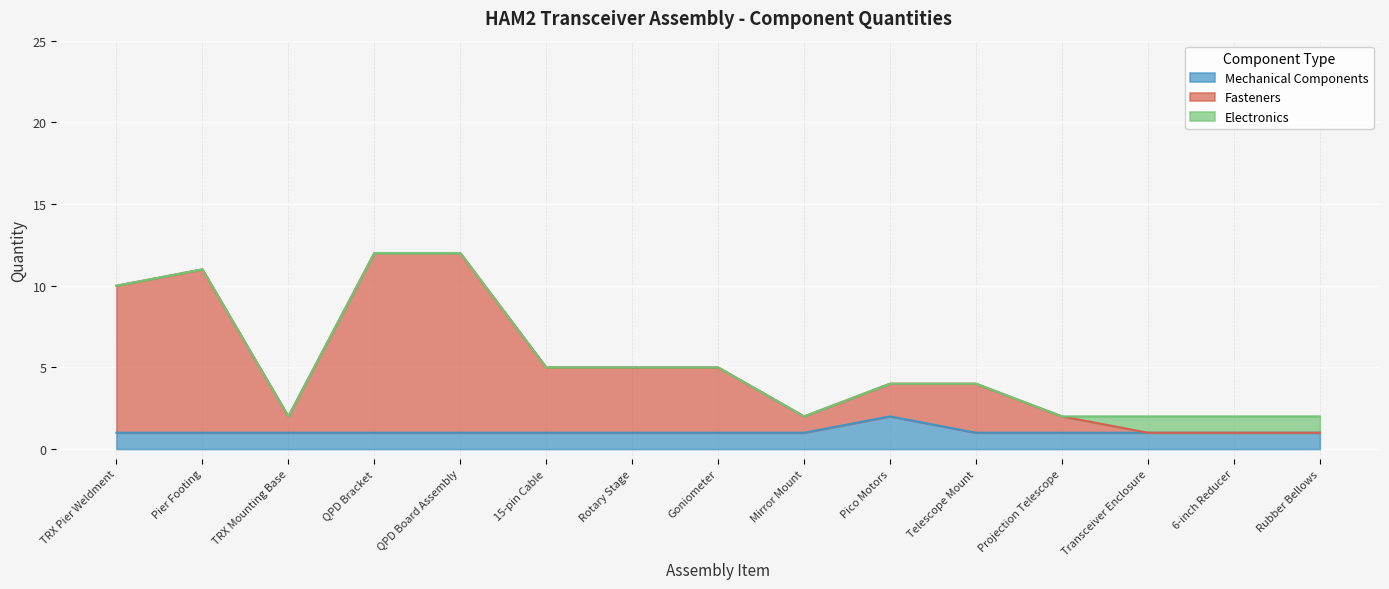

True or false: Mechanical Components has a value of 1 at Rubber Bellows.

True